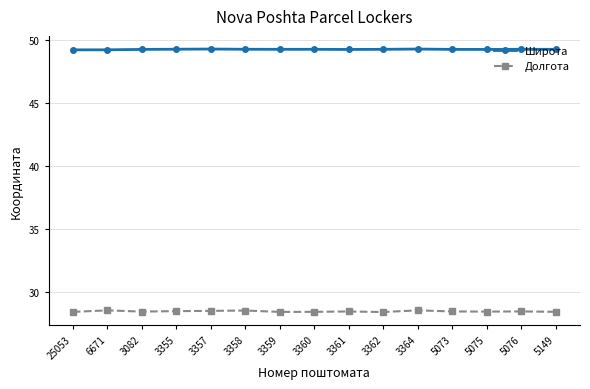

What is the greatest value displayed?

49.2